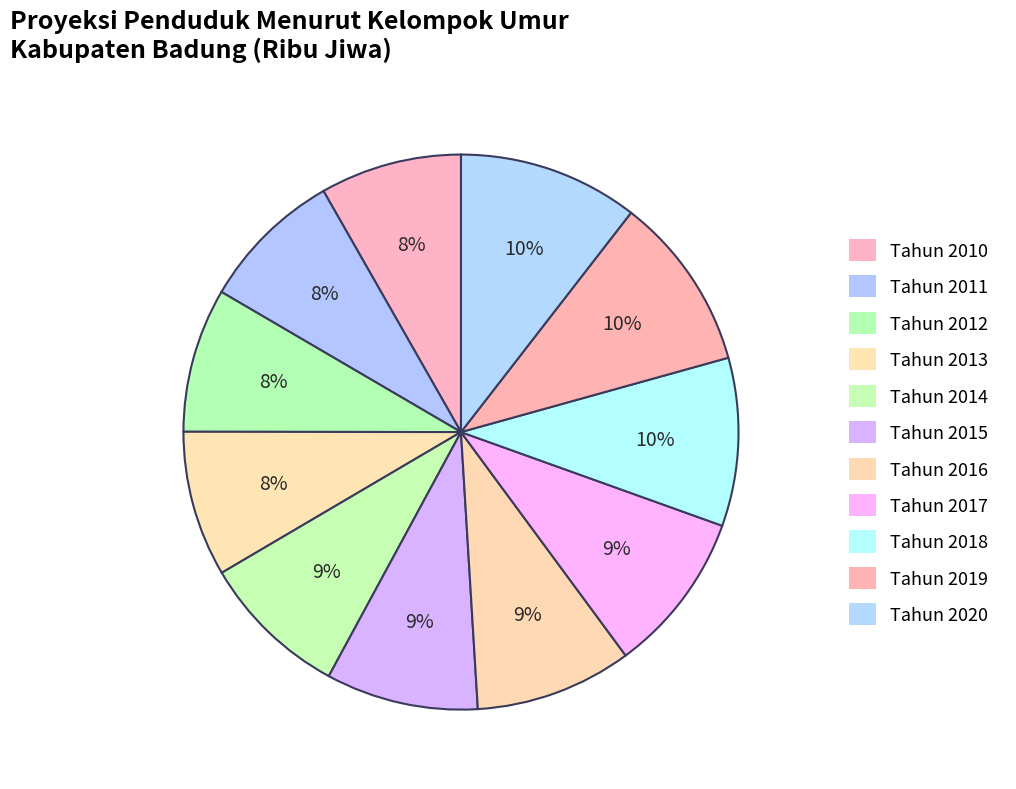

How many segments does this pie chart have?

11